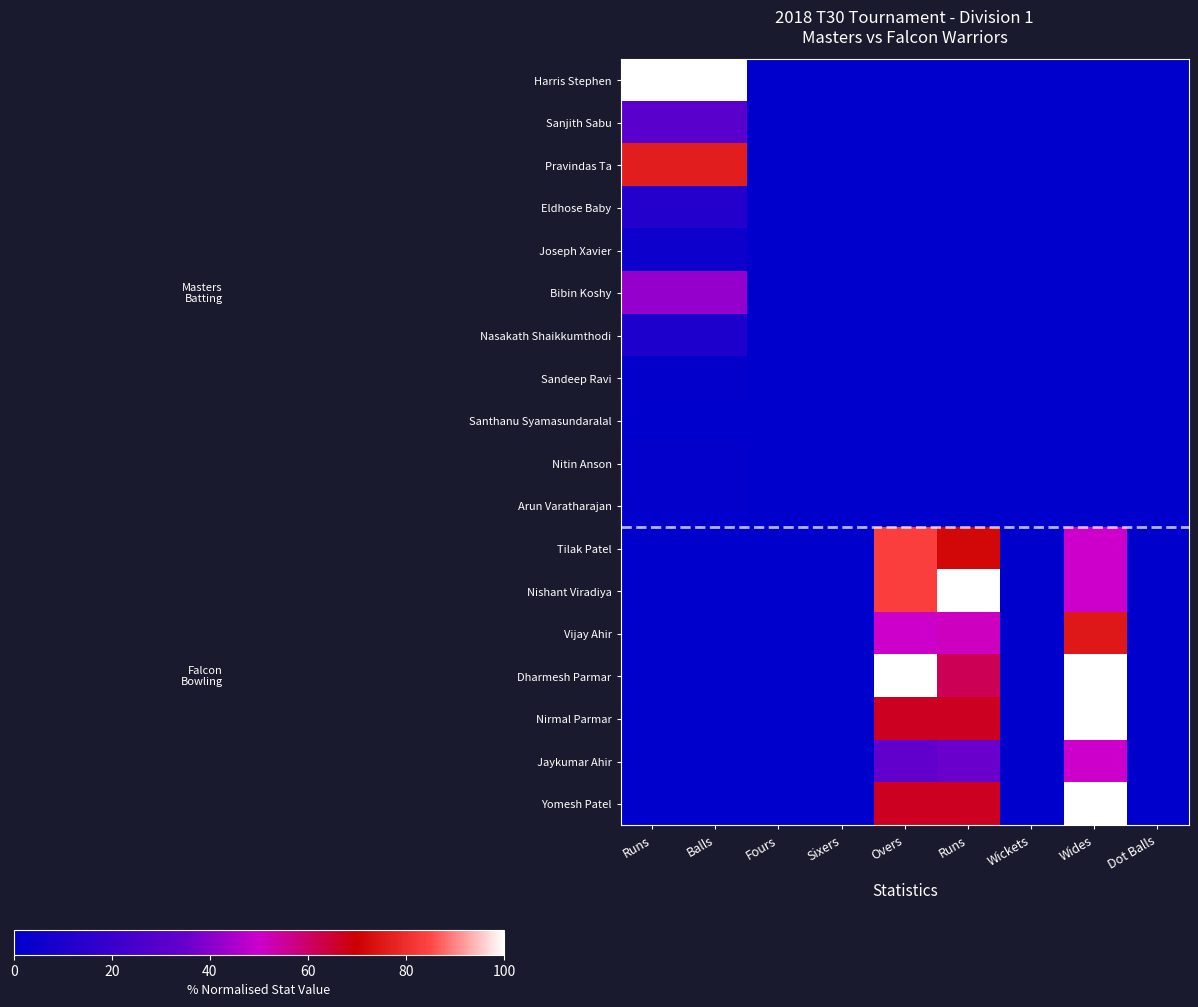

Reading left to right, what are all the values shown in this chart?

Harris Stephen: Runs=100.0	Balls=100.0	Fours=0.0	Sixers=0.0	Overs=0.0	Runs=0.0	Wickets=0.0	Wides=0.0	Dot Balls=0.0
Sanjith Sabu: Runs=30.9	Balls=30.9	Fours=0.0	Sixers=0.0	Overs=0.0	Runs=0.0	Wickets=0.0	Wides=0.0	Dot Balls=0.0
Pravindas Ta: Runs=76.4	Balls=76.4	Fours=0.0	Sixers=0.0	Overs=0.0	Runs=0.0	Wickets=0.0	Wides=0.0	Dot Balls=0.0
Eldhose Baby: Runs=12.7	Balls=12.7	Fours=0.0	Sixers=0.0	Overs=0.0	Runs=0.0	Wickets=0.0	Wides=0.0	Dot Balls=0.0
Joseph Xavier: Runs=5.5	Balls=5.5	Fours=0.0	Sixers=0.0	Overs=0.0	Runs=0.0	Wickets=0.0	Wides=0.0	Dot Balls=0.0
Bibin Koshy: Runs=41.8	Balls=41.8	Fours=0.0	Sixers=0.0	Overs=0.0	Runs=0.0	Wickets=0.0	Wides=0.0	Dot Balls=0.0
Nasakath Shaikkumthodi: Runs=10.9	Balls=10.9	Fours=0.0	Sixers=0.0	Overs=0.0	Runs=0.0	Wickets=0.0	Wides=0.0	Dot Balls=0.0
Sandeep Ravi: Runs=1.8	Balls=1.8	Fours=0.0	Sixers=0.0	Overs=0.0	Runs=0.0	Wickets=0.0	Wides=0.0	Dot Balls=0.0
Santhanu Syamasundaralal: Runs=0.0	Balls=0.0	Fours=0.0	Sixers=0.0	Overs=0.0	Runs=0.0	Wickets=0.0	Wides=0.0	Dot Balls=0.0
Nitin Anson: Runs=1.8	Balls=1.8	Fours=0.0	Sixers=0.0	Overs=0.0	Runs=0.0	Wickets=0.0	Wides=0.0	Dot Balls=0.0
Arun Varatharajan: Runs=1.8	Balls=1.8	Fours=0.0	Sixers=0.0	Overs=0.0	Runs=0.0	Wickets=0.0	Wides=0.0	Dot Balls=0.0
Tilak Patel: Runs=0.0	Balls=0.0	Fours=0.0	Sixers=0.0	Overs=83.3	Runs=71.8	Wickets=0.0	Wides=50.0	Dot Balls=0.0
Nishant Viradiya: Runs=0.0	Balls=0.0	Fours=0.0	Sixers=0.0	Overs=83.3	Runs=100.0	Wickets=0.0	Wides=50.0	Dot Balls=0.0
Vijay Ahir: Runs=0.0	Balls=0.0	Fours=0.0	Sixers=0.0	Overs=50.0	Runs=51.3	Wickets=0.0	Wides=75.0	Dot Balls=0.0
Dharmesh Parmar: Runs=0.0	Balls=0.0	Fours=0.0	Sixers=0.0	Overs=100.0	Runs=61.5	Wickets=0.0	Wides=100.0	Dot Balls=0.0
Nirmal Parmar: Runs=0.0	Balls=0.0	Fours=0.0	Sixers=0.0	Overs=66.7	Runs=66.7	Wickets=0.0	Wides=100.0	Dot Balls=0.0
Jaykumar Ahir: Runs=0.0	Balls=0.0	Fours=0.0	Sixers=0.0	Overs=33.3	Runs=35.9	Wickets=0.0	Wides=50.0	Dot Balls=0.0
Yomesh Patel: Runs=0.0	Balls=0.0	Fours=0.0	Sixers=0.0	Overs=66.7	Runs=66.7	Wickets=0.0	Wides=100.0	Dot Balls=0.0